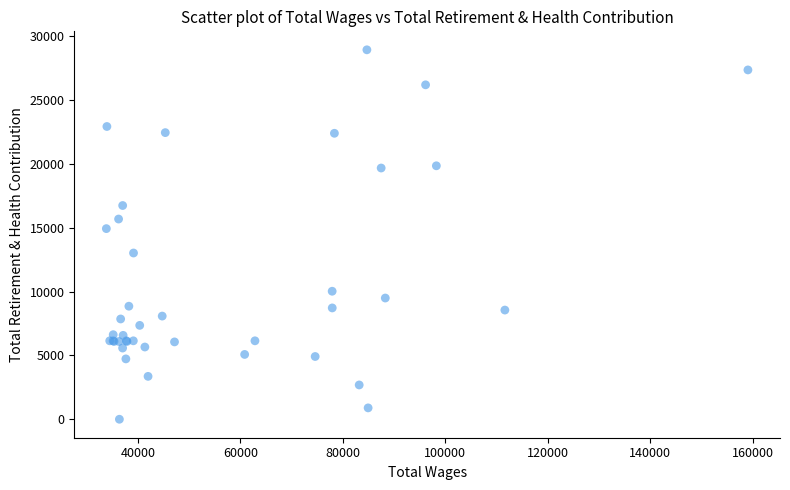

What Y value in the scatter plot is closest to 14478?

14941